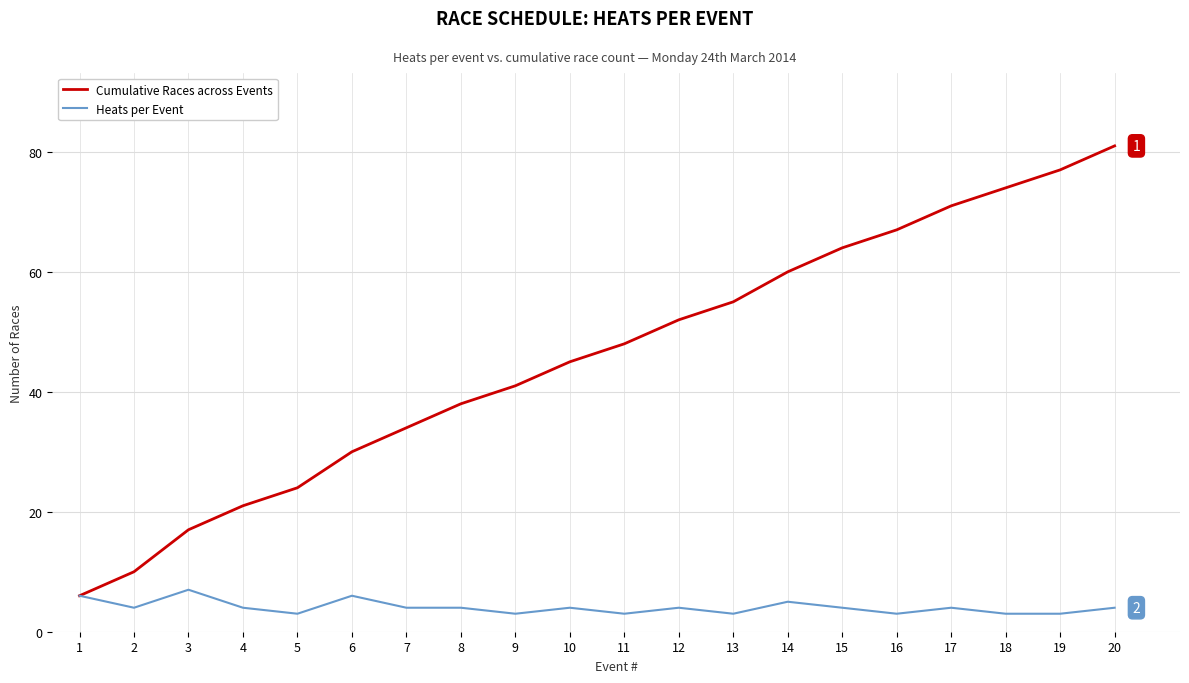

Which series has the widest spread of values?

Cumulative Races across Events